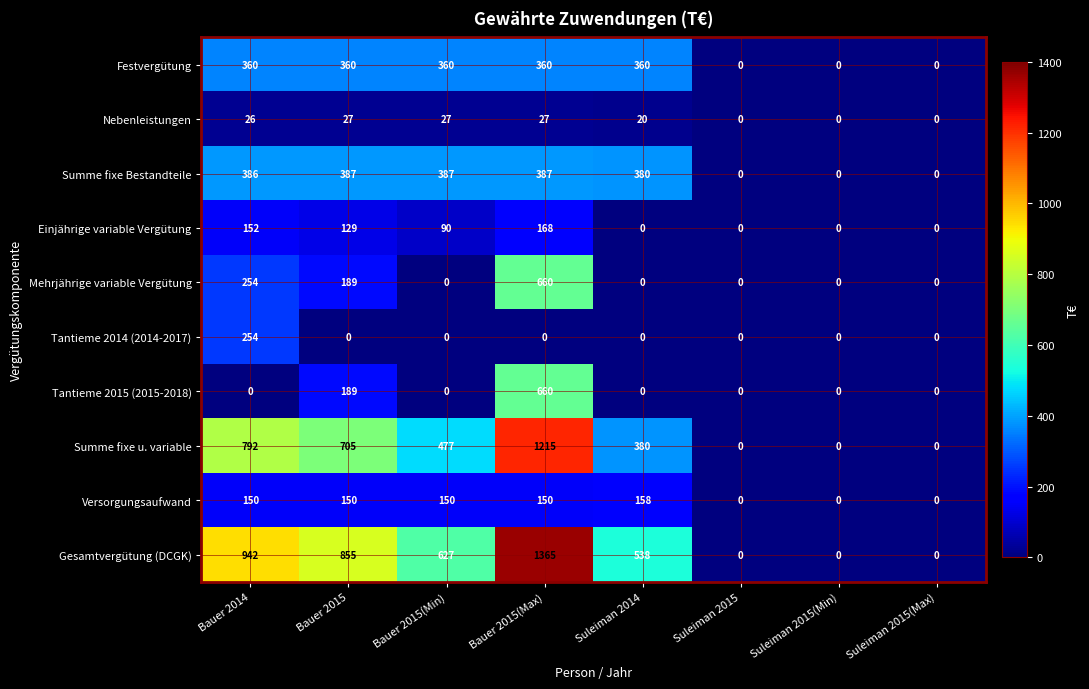

True or false: Nebenleistungen has a value of 38 at Bauer 2015.

False